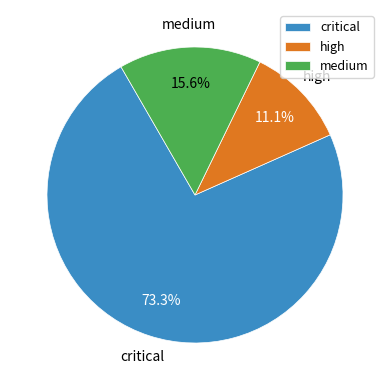

Count the number of slices in the pie.

3